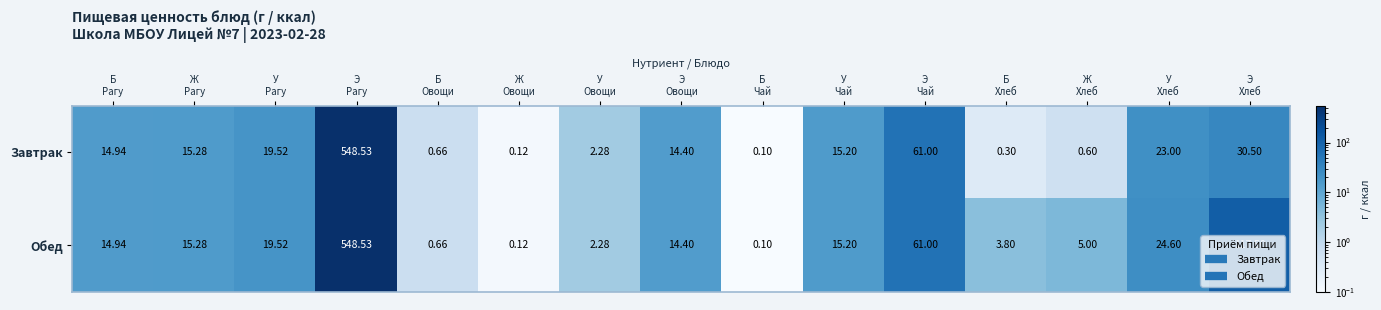

Which series has the largest total across all categories?

Обед